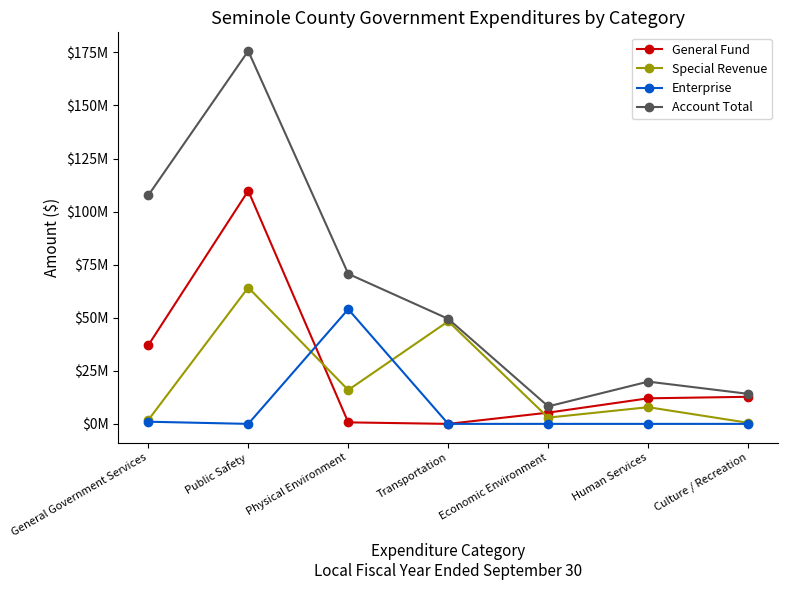

At which category does General Fund reach its first local peak?

Public Safety